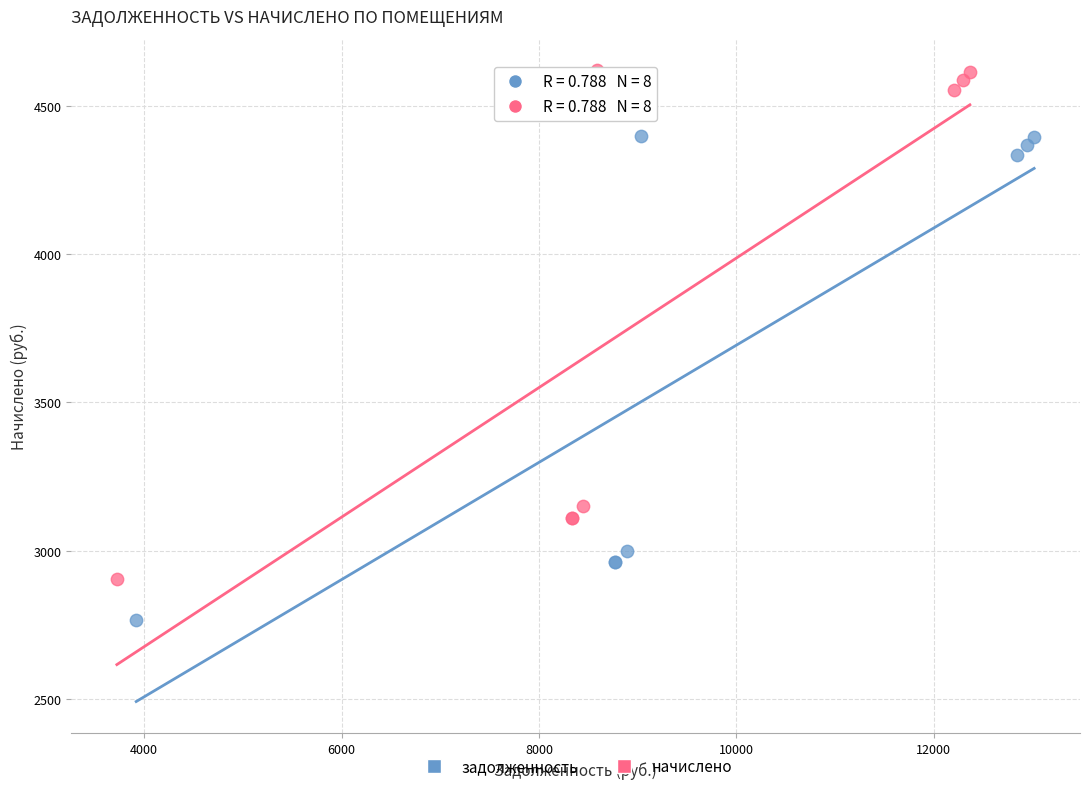

Which series has the largest Y range (max minus min)?

начислено